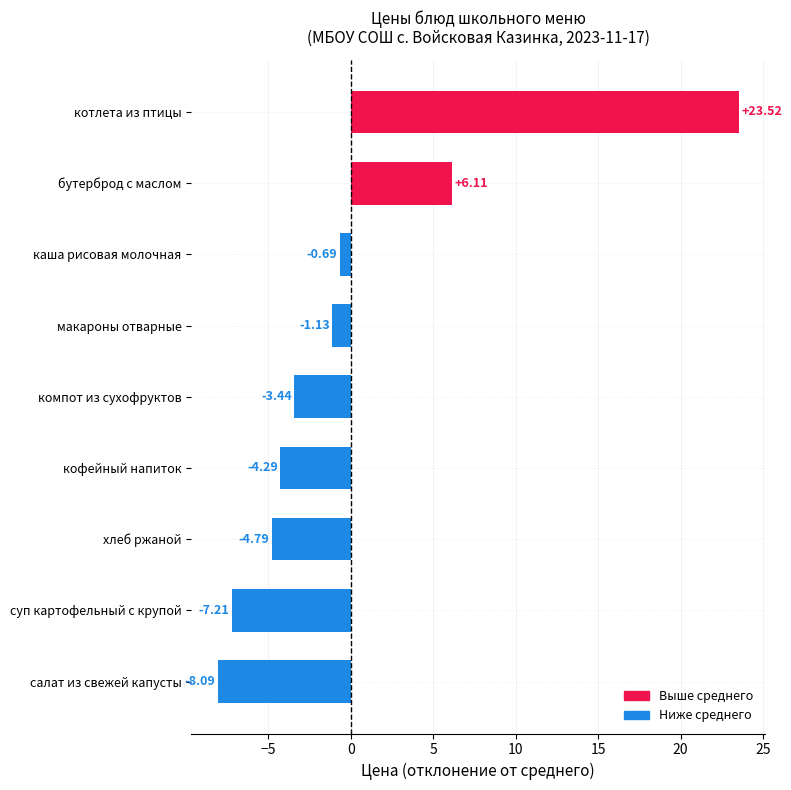

List the labels in order of value, smallest first.

салат из свежей капусты, суп картофельный с крупой, хлеб ржаной, кофейный напиток, компот из сухофруктов, макароны отварные, каша рисовая молочная, бутерброд с маслом, котлета из птицы